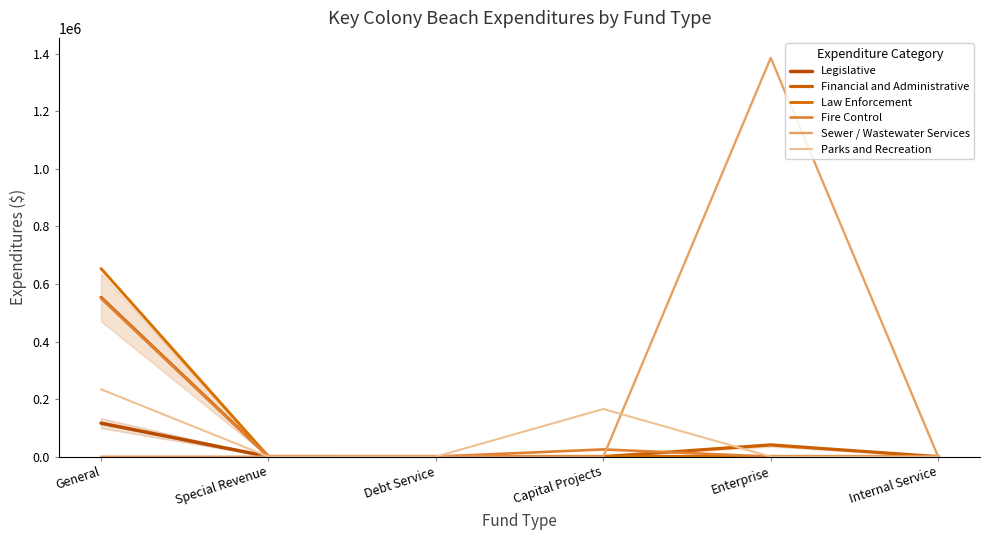

True or false: Parks and Recreation and Sewer / Wastewater Services intersect in this chart.

True